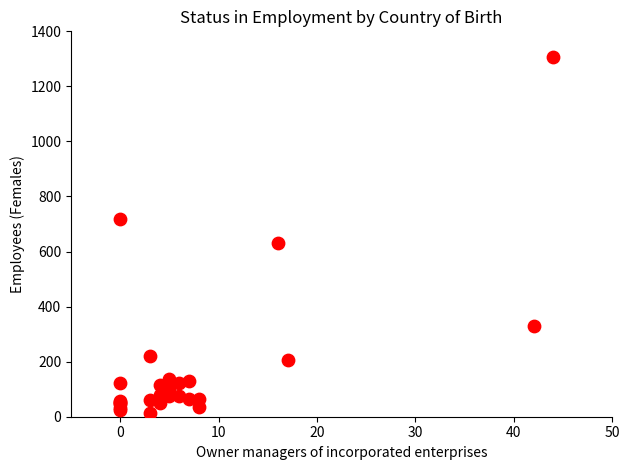

What Y value in the scatter plot is closest to 659?

632